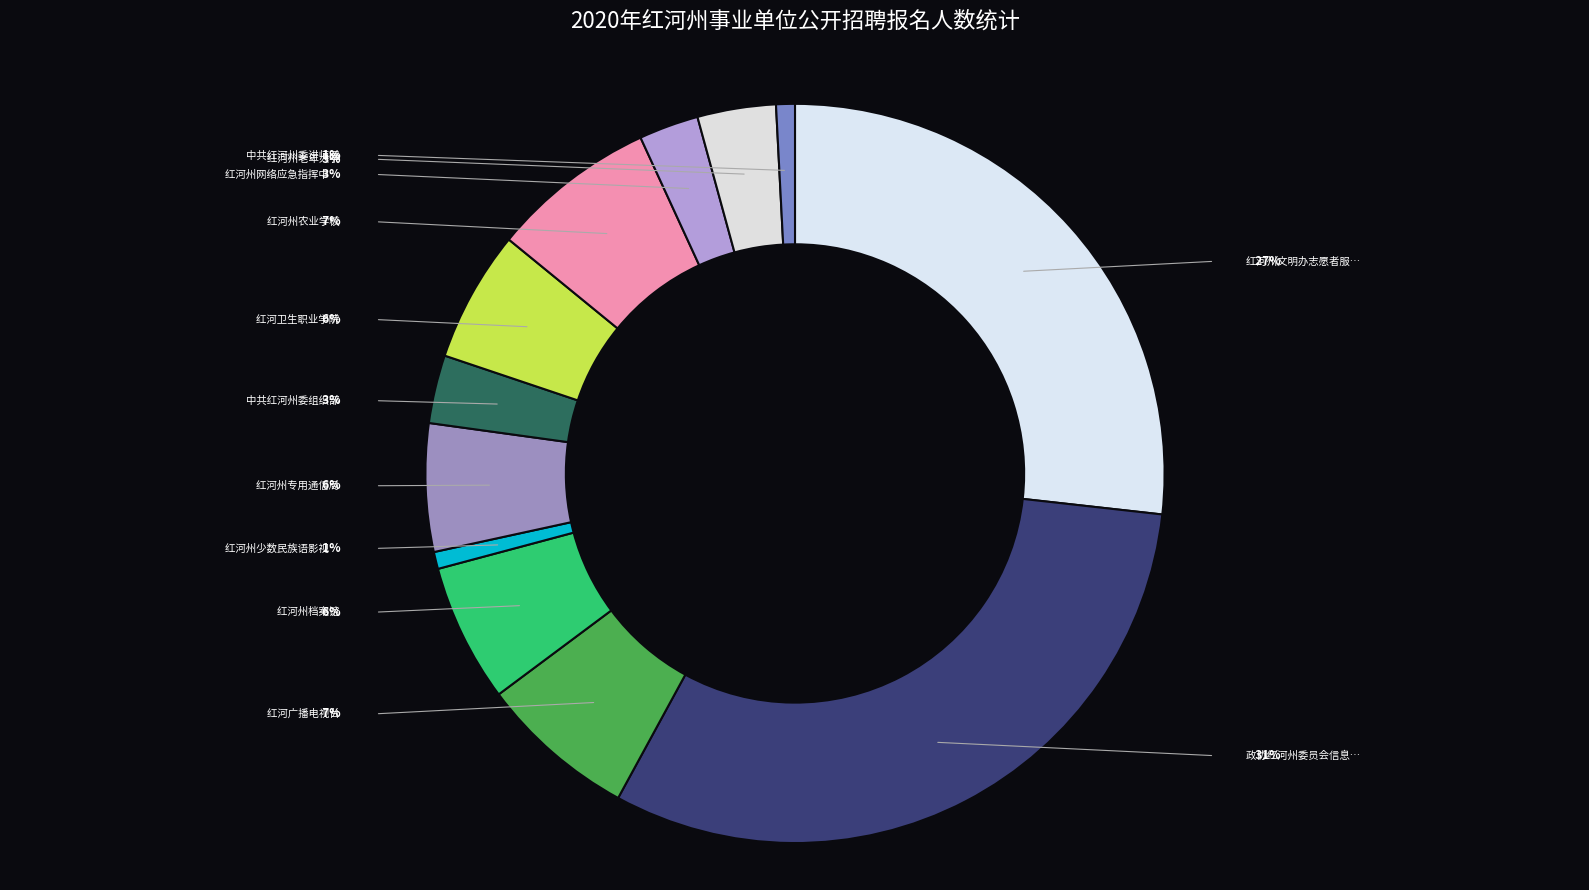

Count the number of slices in the pie.

12